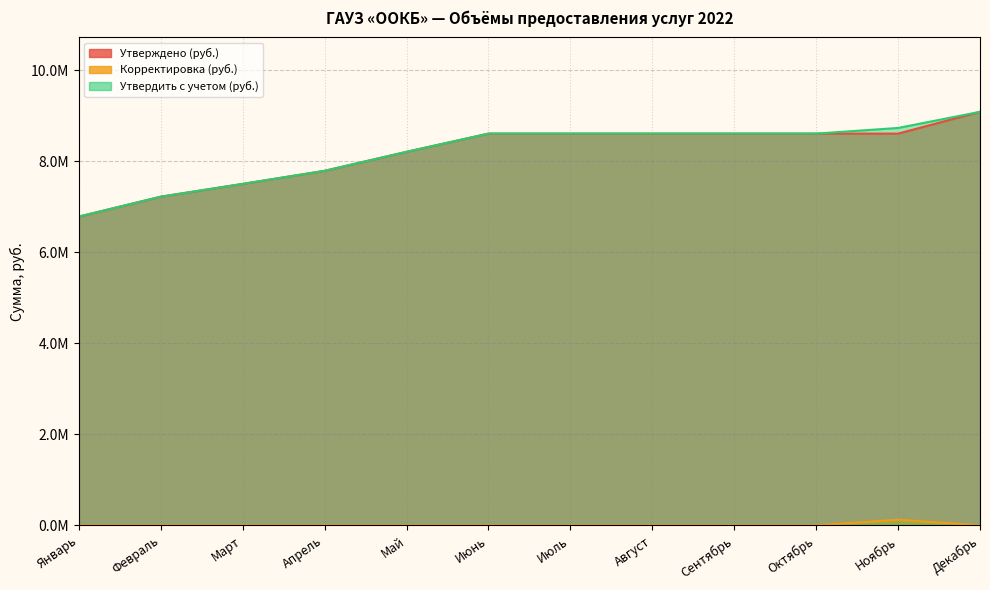

Which series has the largest total across all categories?

Утвердить с учетом (руб.)